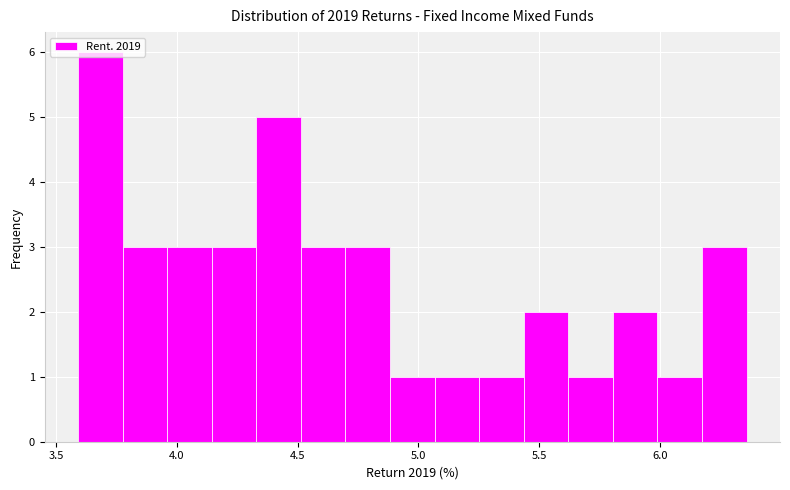

Read against the x-axis, roughly where is the centre of the tallest bar?

3.70